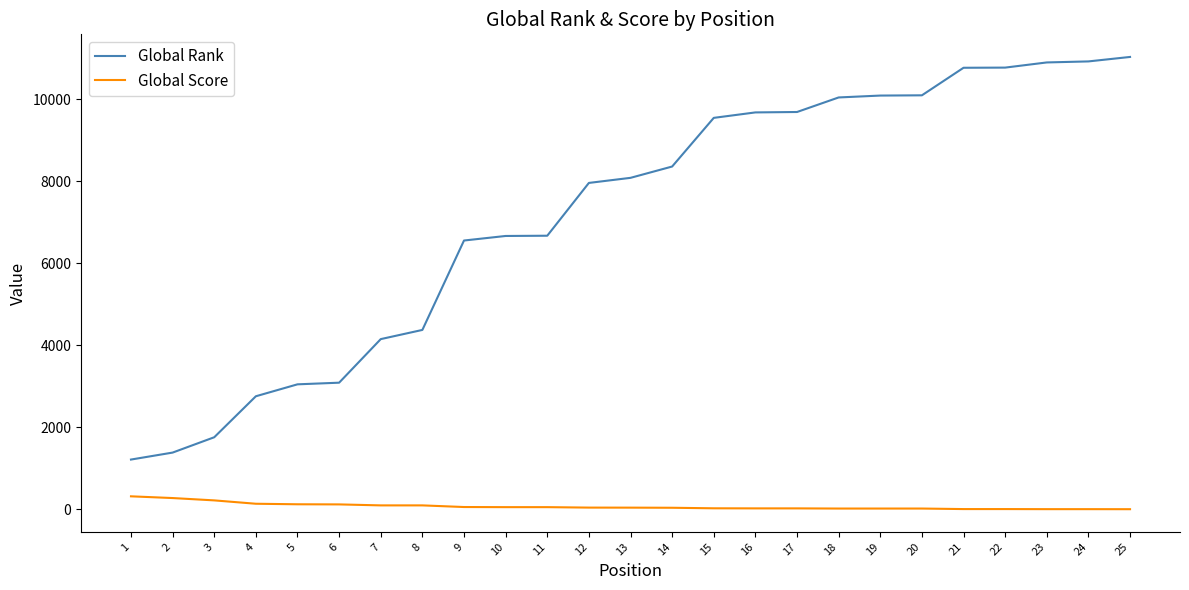

At which label does Global Score first exceed 41?

1